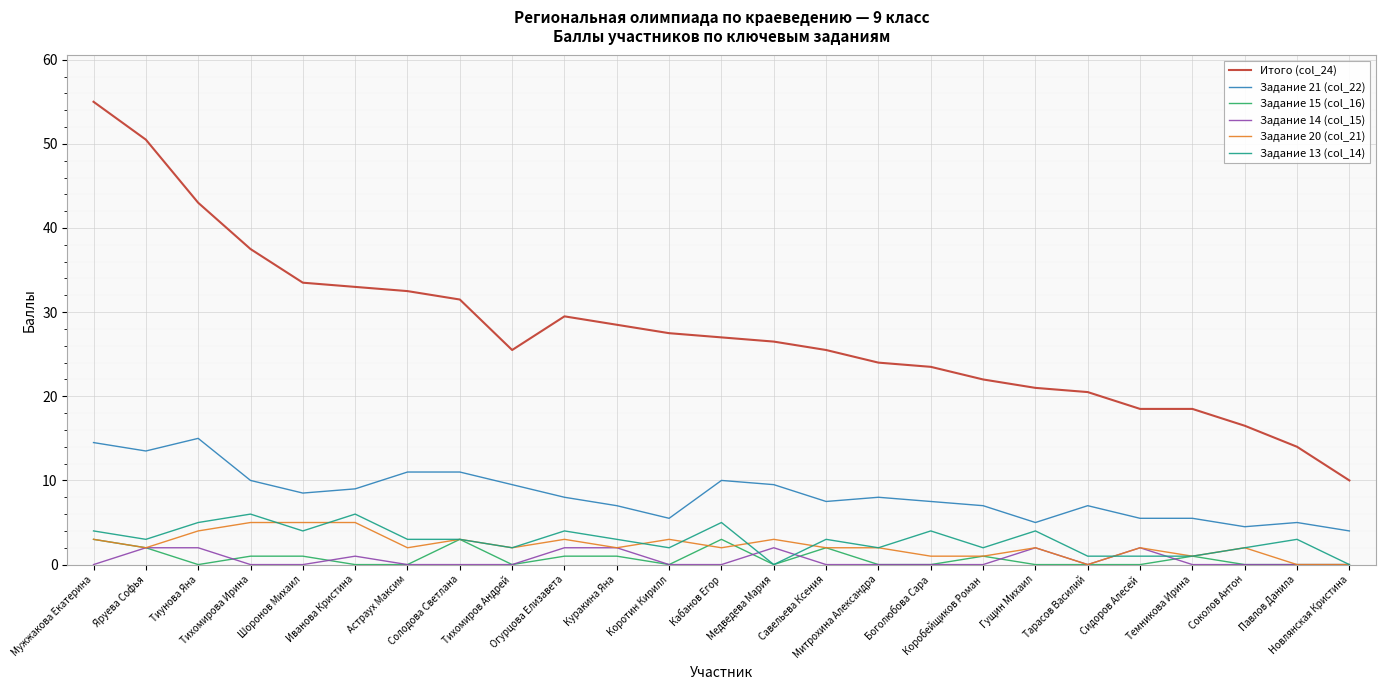

What is the total value across all series at Мужжакова Екатерина?

79.5